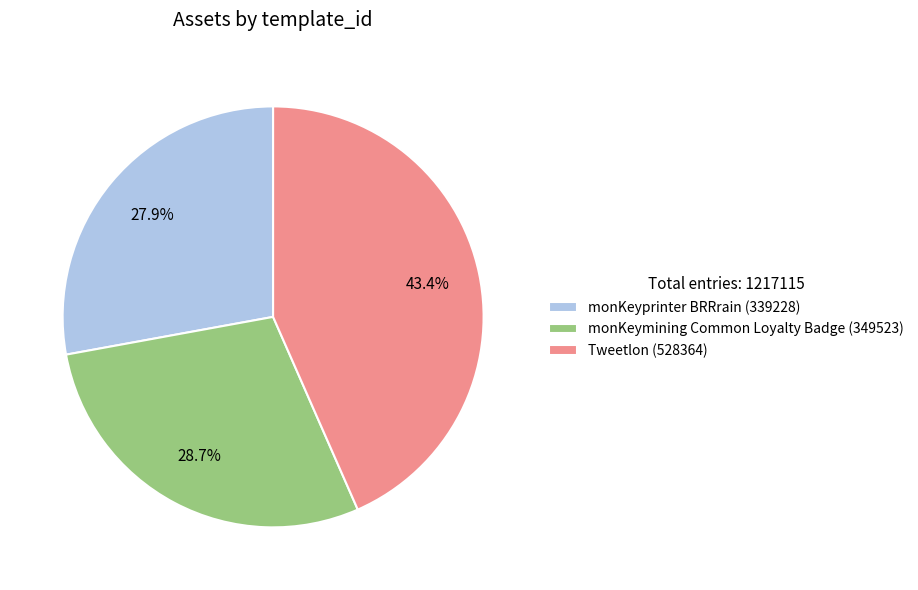

Do monKeymining Common Loyalty Badge and Tweetlon together represent more than half of the pie?

Yes